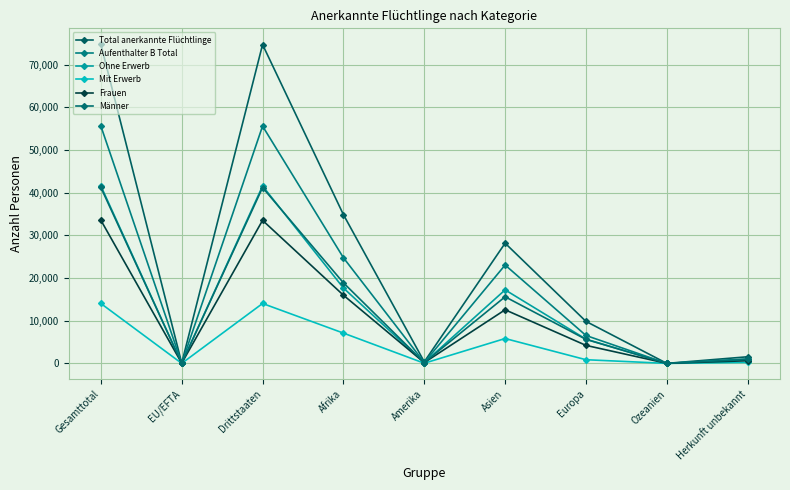

Does the chart have visible grid lines?

Yes